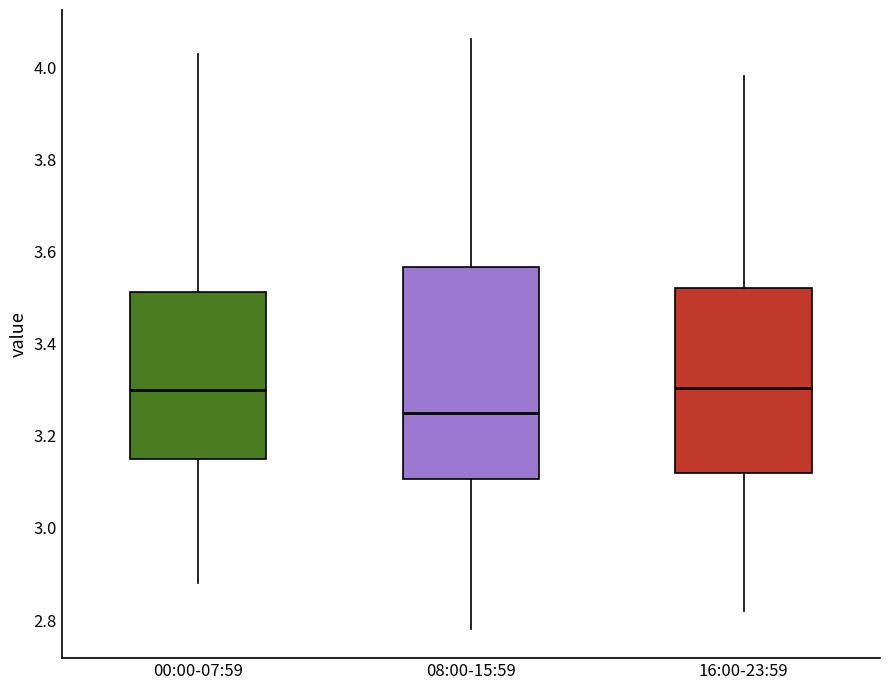

Reading left to right, transcribe this box plot: for each box, give where its median line is, the range the box spans, and where its two whiskers end, as read against the y-axis. The values are not printed on the chart, so give them approximately, as read against the axis.

00:00-07:59: median 3.30, box 3.16 to 3.52, whiskers 2.88 to 4.04
08:00-15:59: median 3.24, box 3.10 to 3.56, whiskers 2.78 to 4.06
16:00-23:59: median 3.30, box 3.12 to 3.52, whiskers 2.82 to 3.98